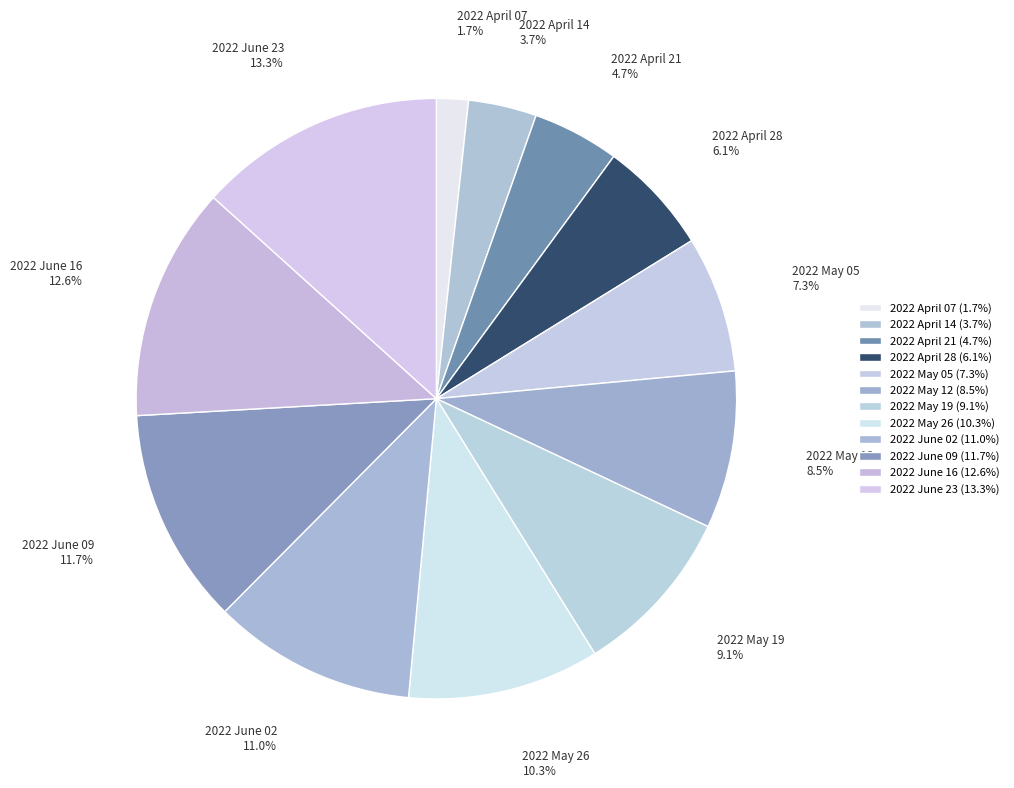

What percentage is the 2022 May 19 slice, to the nearest percent?

9%